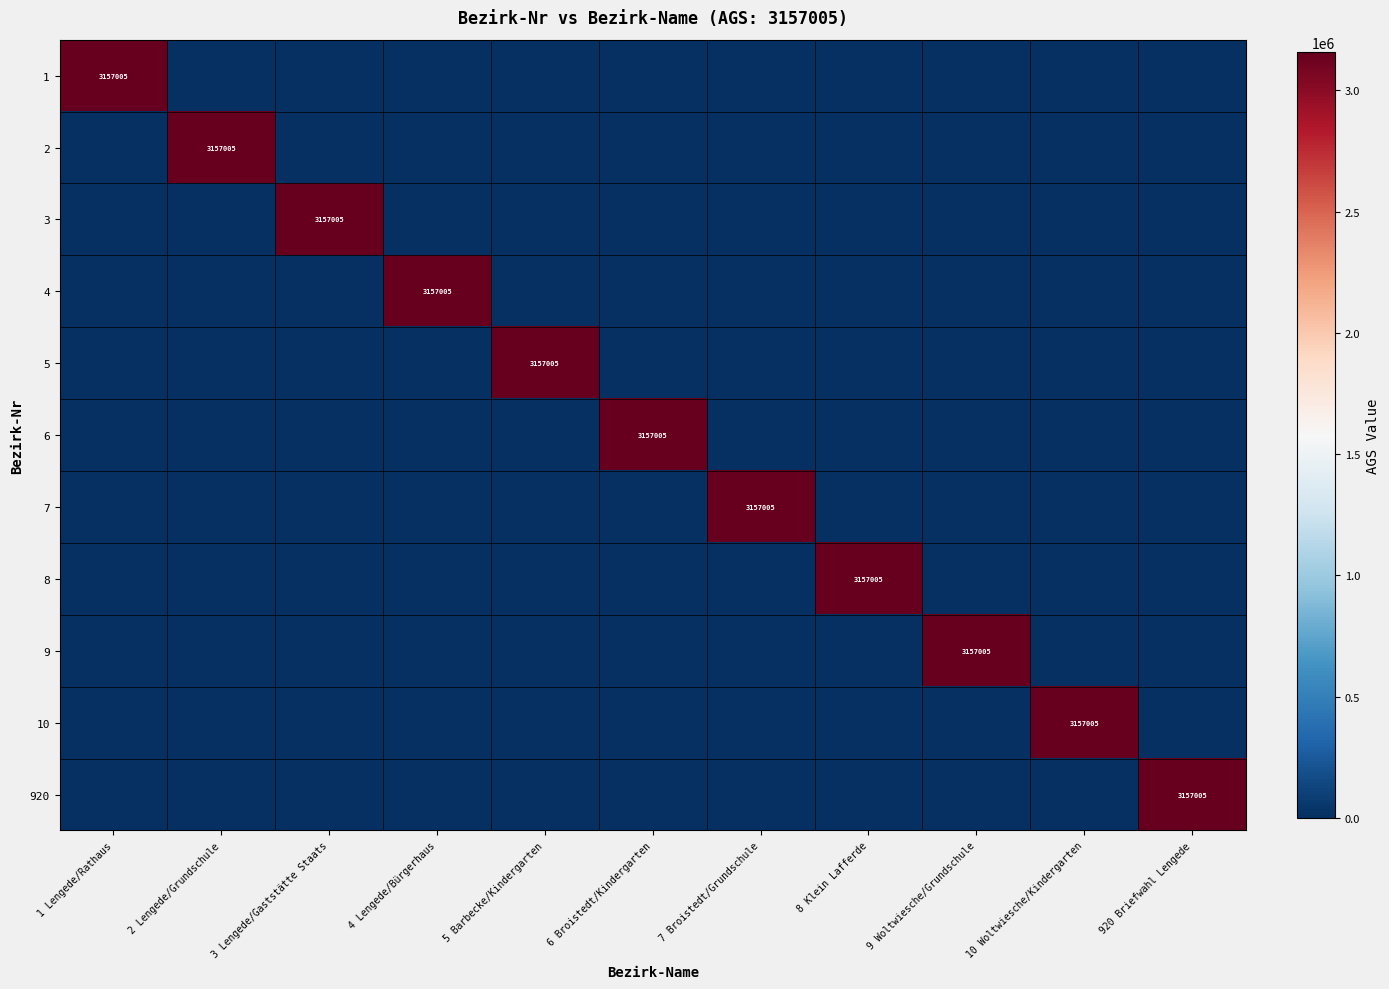

The 4 series shows -1519760 at 3 Lengede/Gaststätte Staats. True or false?

False